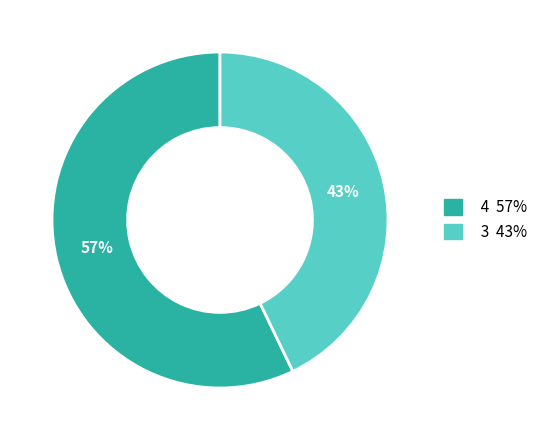

To the nearest percent, what percentage of the pie is 4?

57%